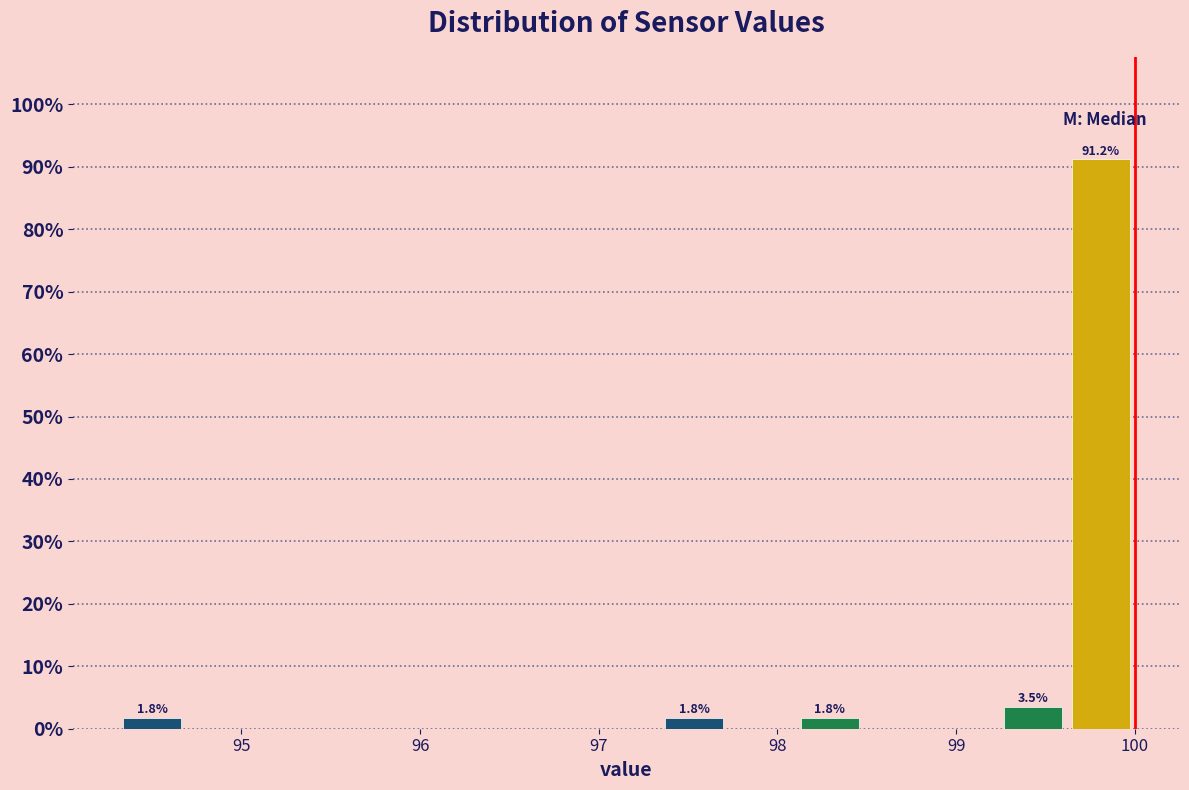

Read against the x-axis, roughly where is the centre of the tallest bar?

99.8